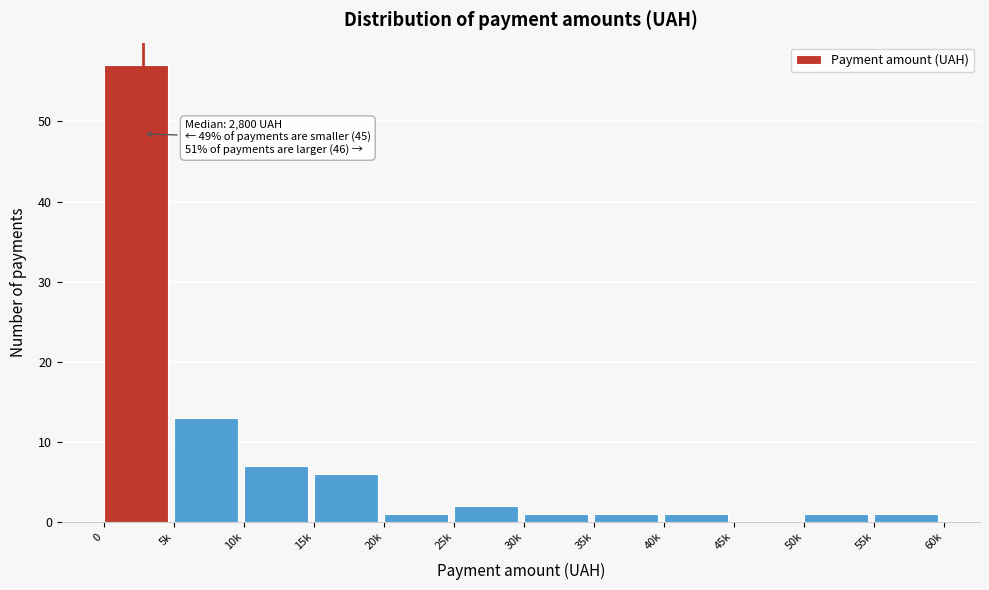

Reading left to right, extract all data points from this chart.

0=57	5k=13	10k=7	15k=6	20k=1	25k=2	30k=1	35k=1	40k=1	45k=0	50k=1	55k=1